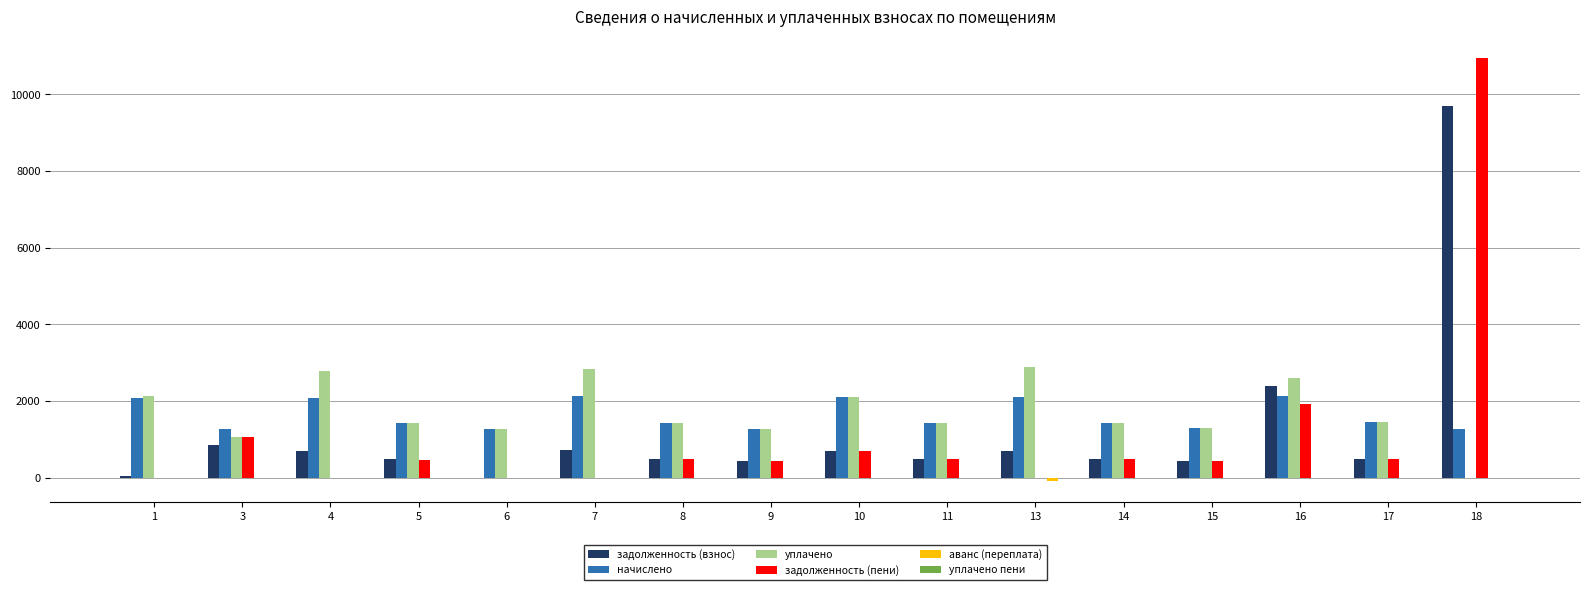

At which label does начислено first exceed 1434?

1